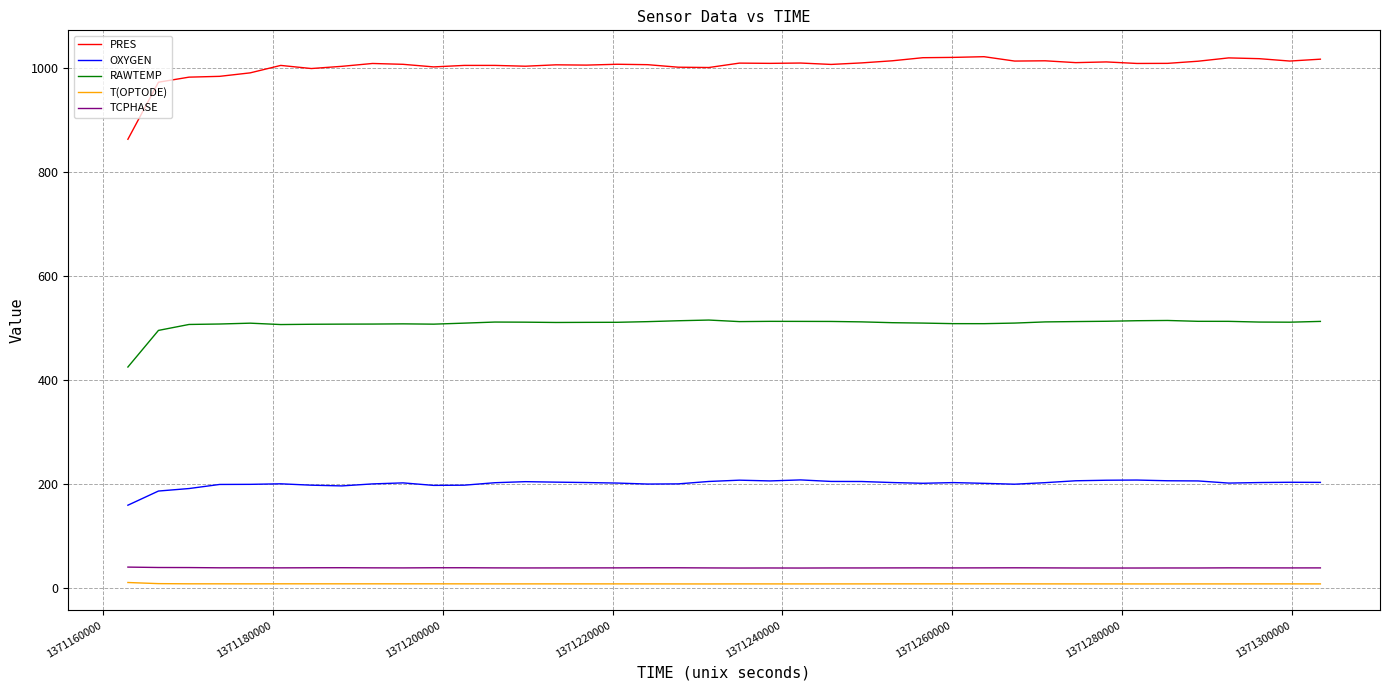

Which series has the largest total across all categories?

PRES